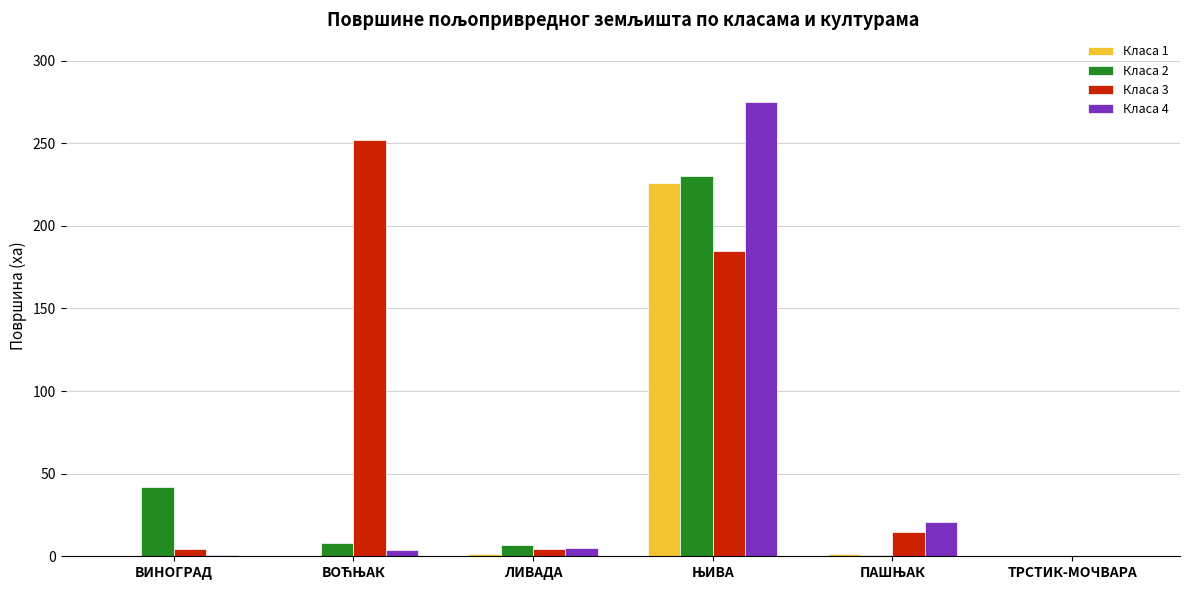

The value of Класа 1 at ВИНОГРАД is 127.5. True or false?

False